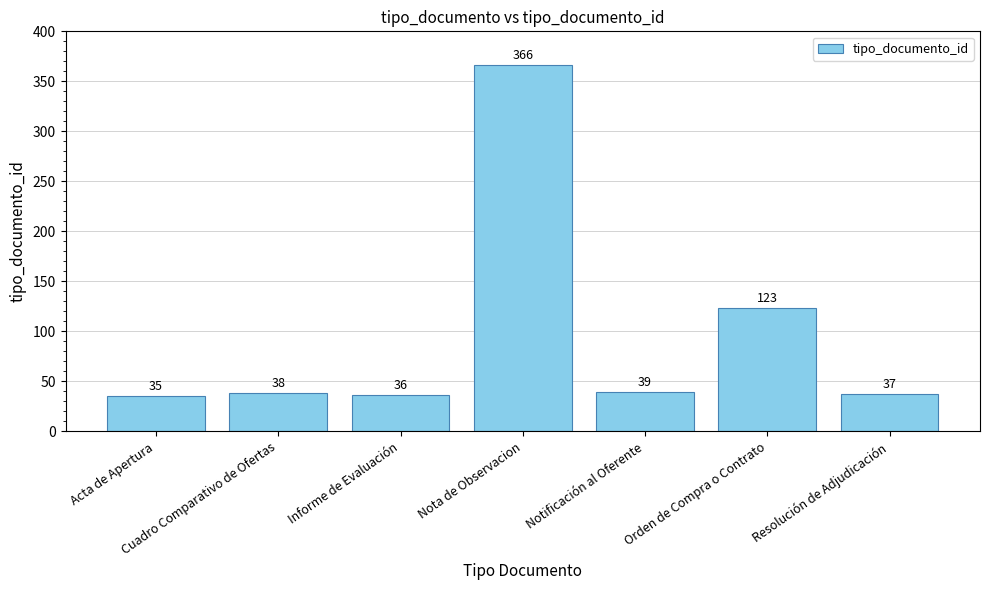

What is the sum of all values?

674